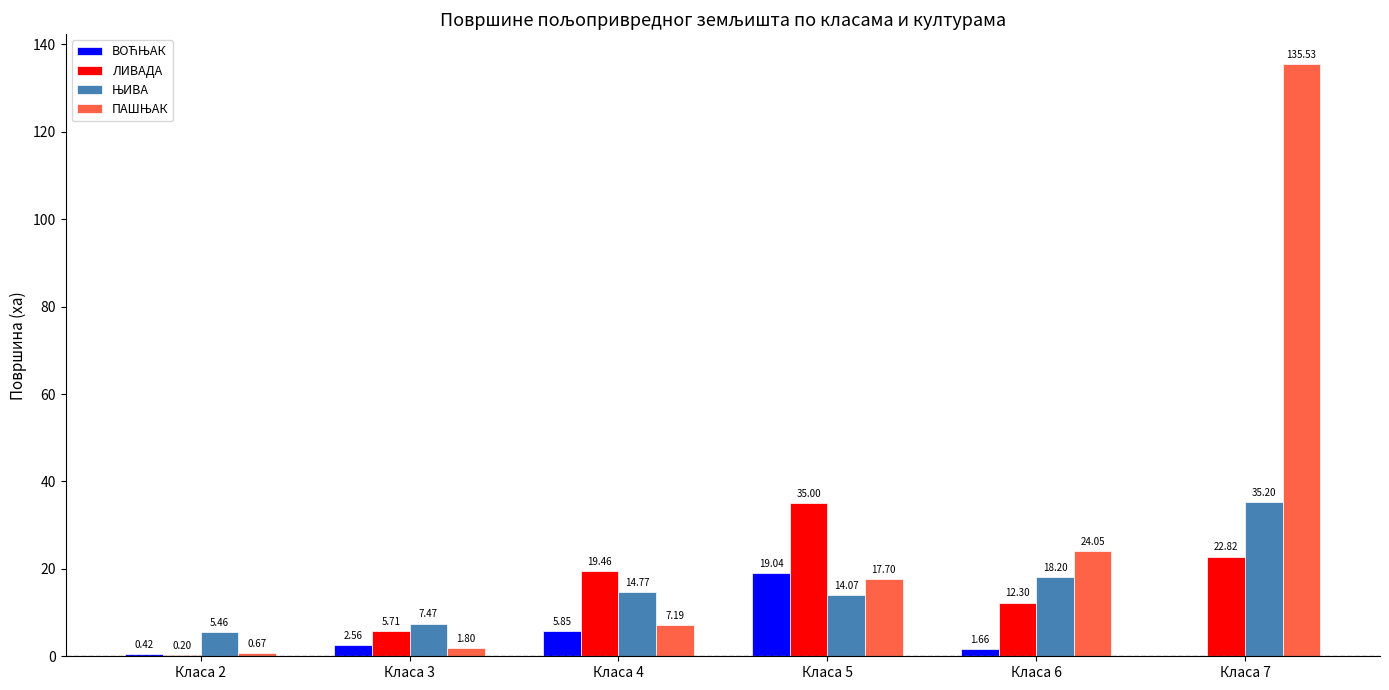

True or false: ЛИВАДА has a value of 0.2 at Класа 2.

True